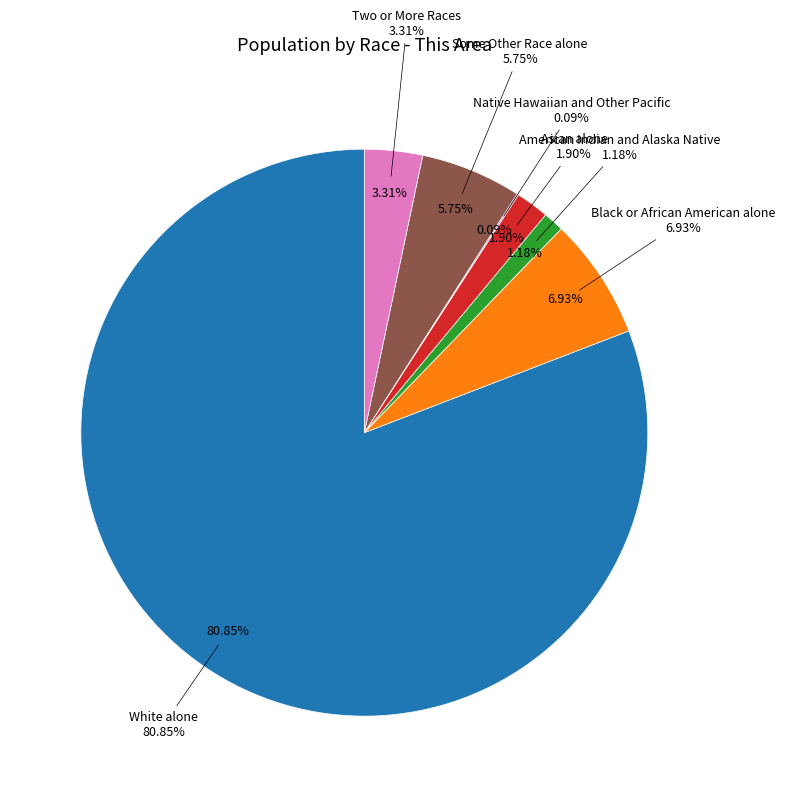

Which slice is the largest?

White alone